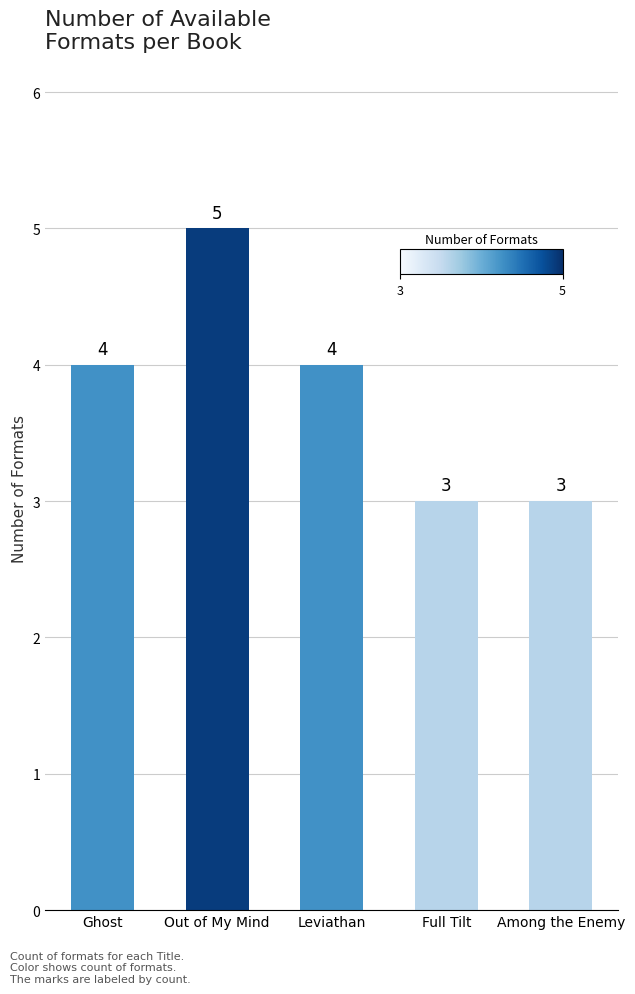

What is the change in value from Out of My Mind to Among the Enemy?

-2